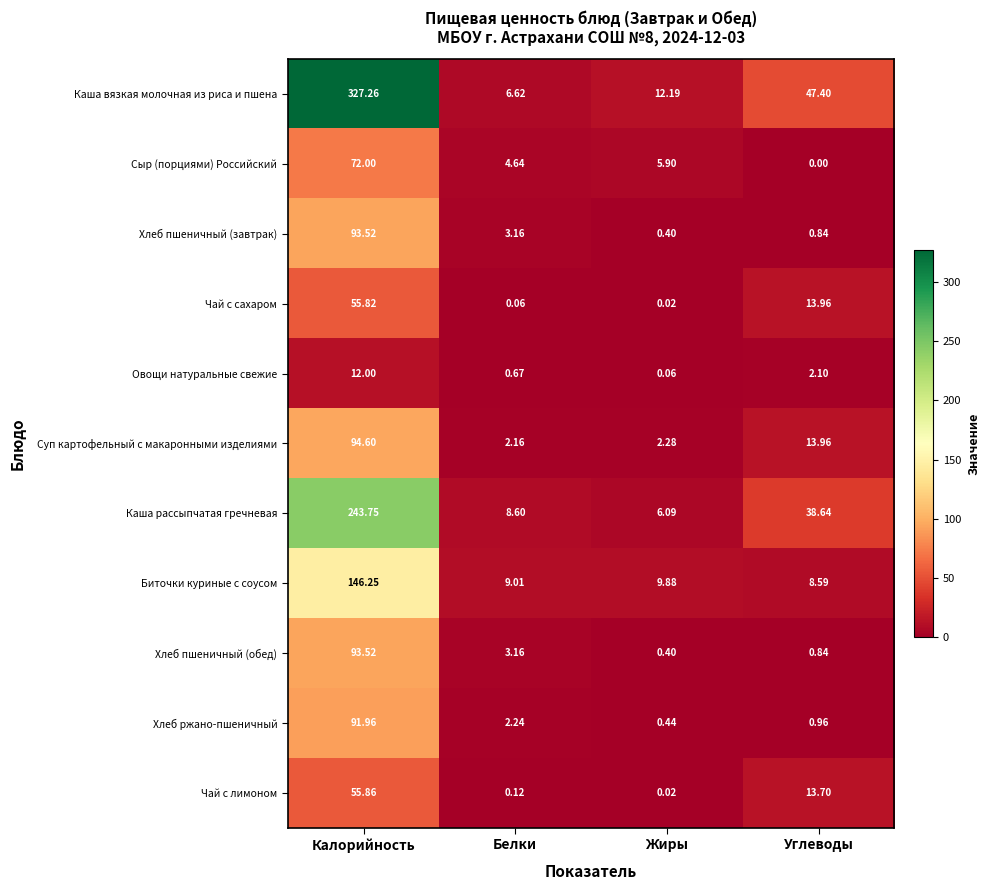

How many values in the Чай с сахаром series exceed 13?

2